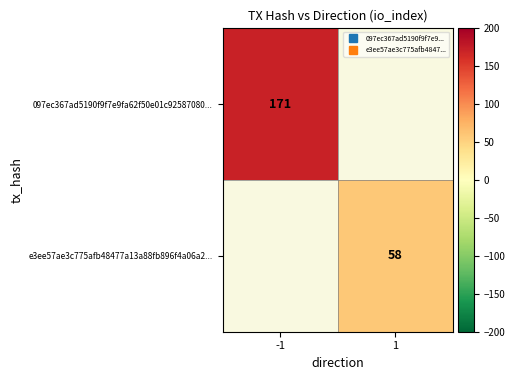

What is the difference between the highest and lowest values at -1?

171